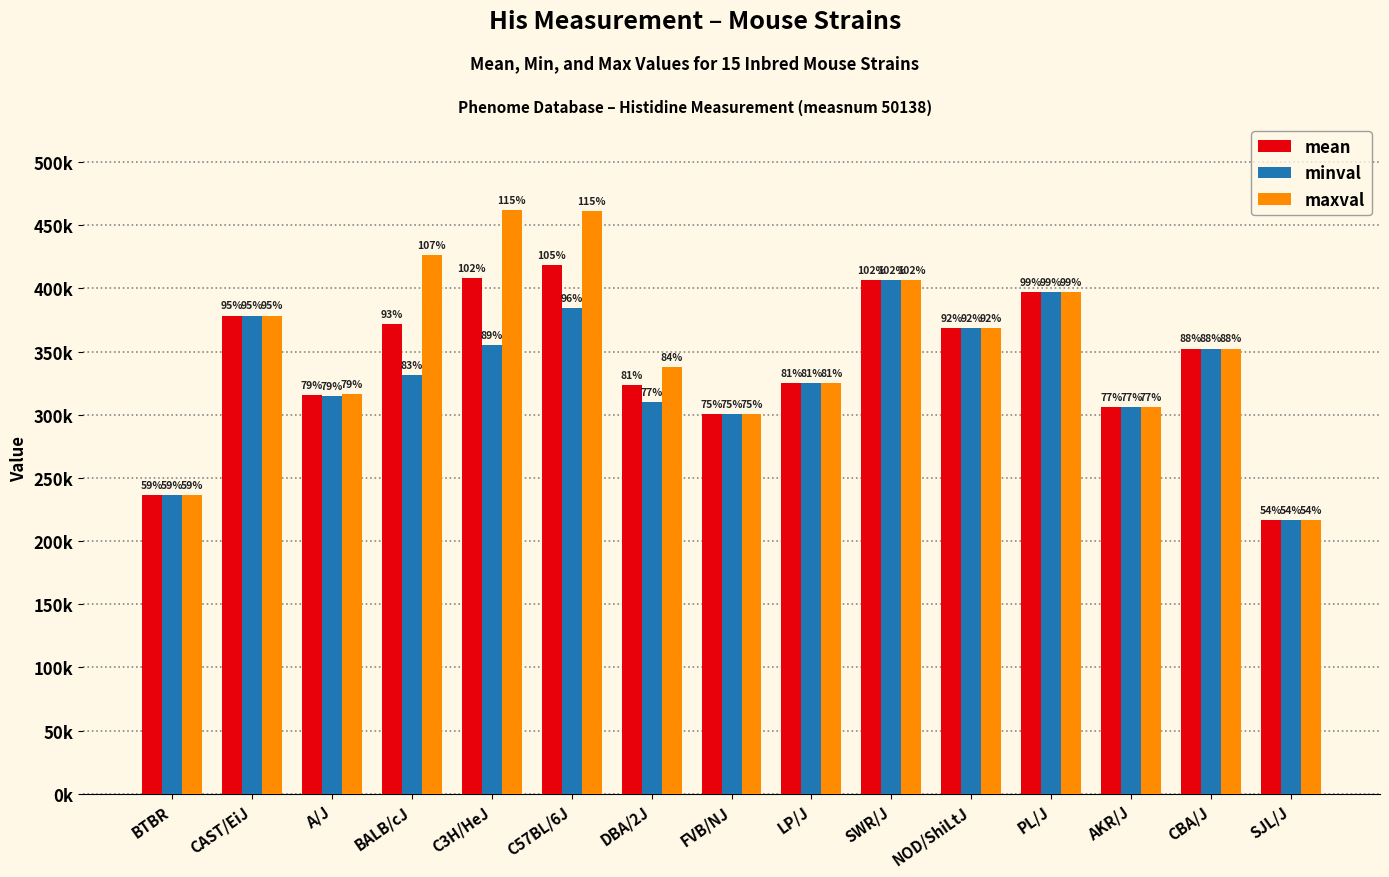

Reading left to right, what are all the values shown in this chart?

mean: 236553	378496	315658	371771	408495	418202	323806	300870	325252	406206	368867	397002	306291	352358	216586
minval: 236553	378496	314749	331386	355364	384249	309742	300870	325252	406206	368867	397002	306291	352358	216586
maxval: 236553	378496	316568	426728	461625	461457	337774	300870	325252	406206	368867	397002	306291	352358	216586